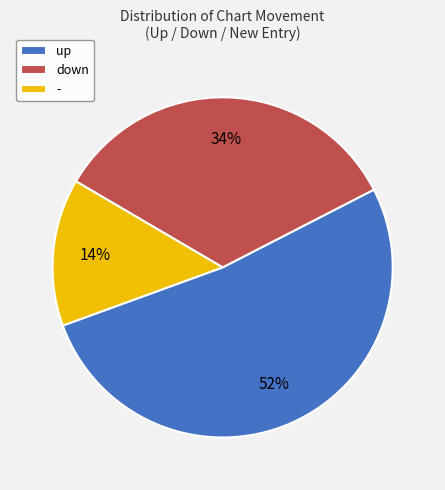

What percentage is the down slice, to the nearest percent?

34%